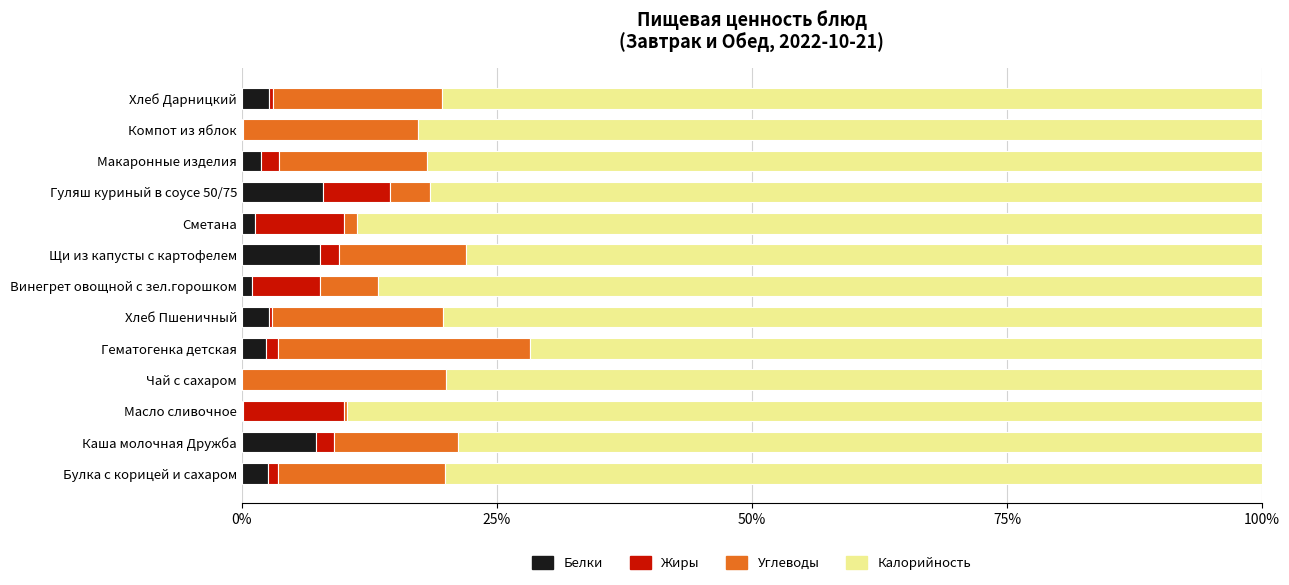

What is the maximum value for Белки?

8.0